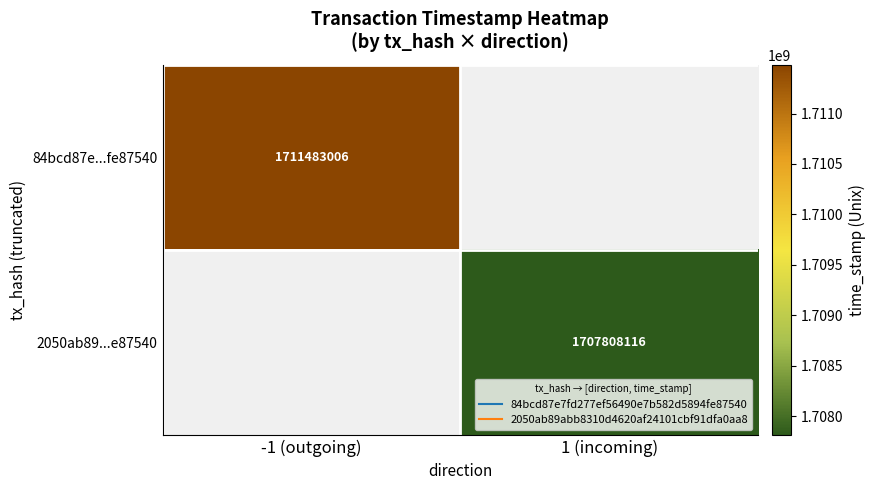

Rank the categories by 84bcd87e...fe87540 value from highest to lowest.

-1 (outgoing), 1 (incoming)